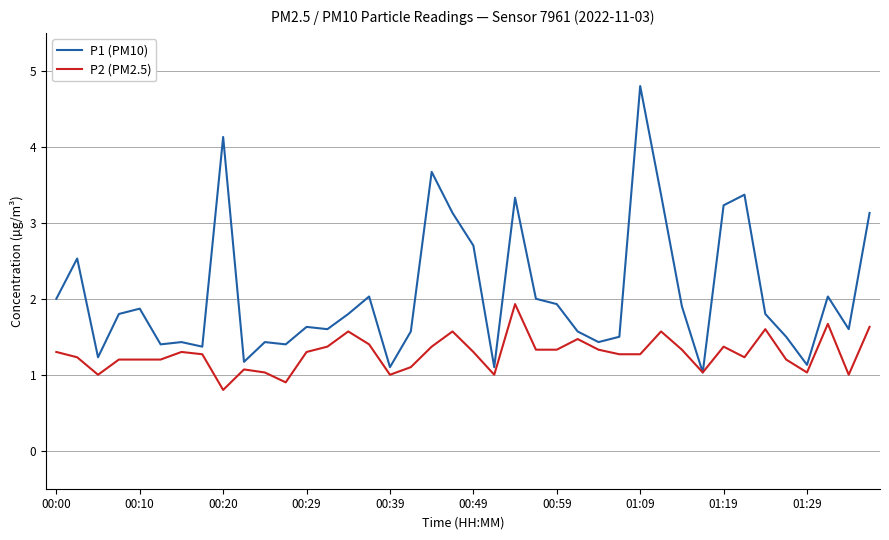

Which series has the largest range (max minus min)?

P1 (PM10)